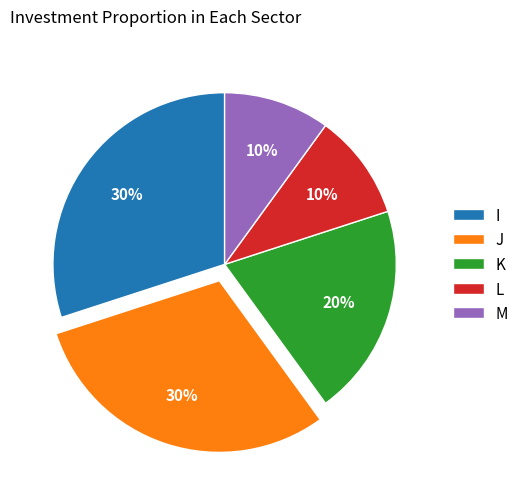

Count the number of slices in the pie.

5